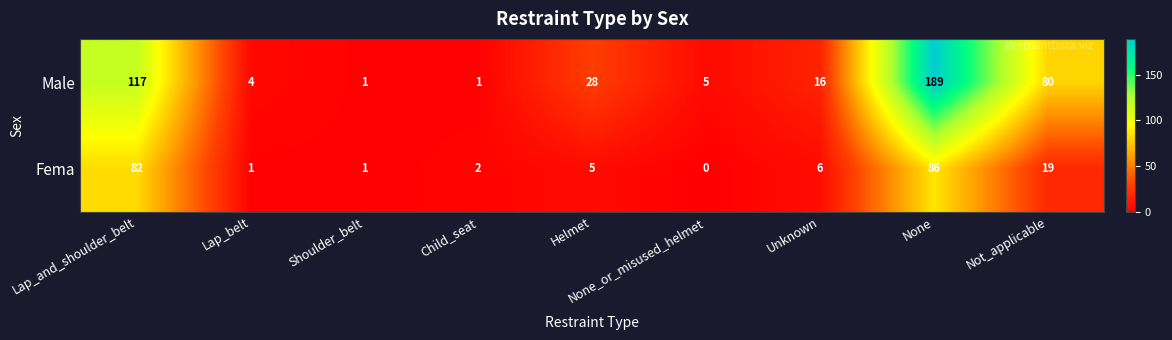

True or false: Male has a value of 4 at Lap_belt.

True